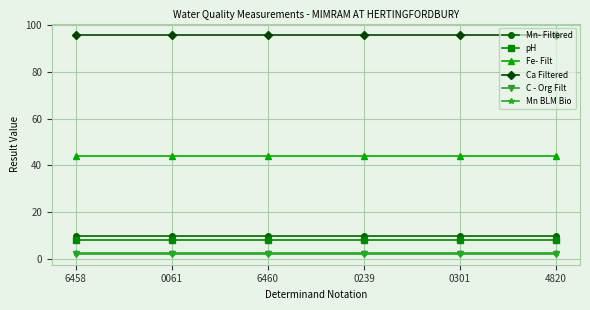

What is the maximum value for C - Org Filt?

2.2